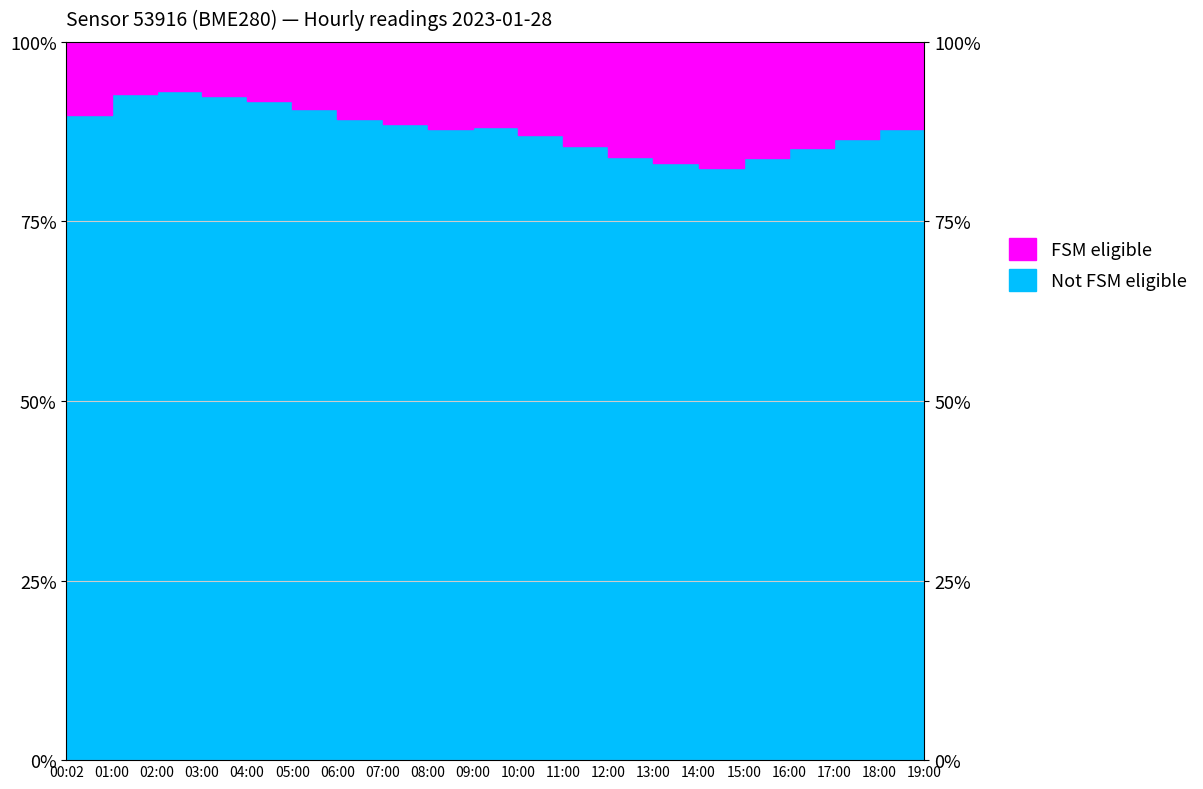

True or false: the data shows 88.5 at 07:00.

True